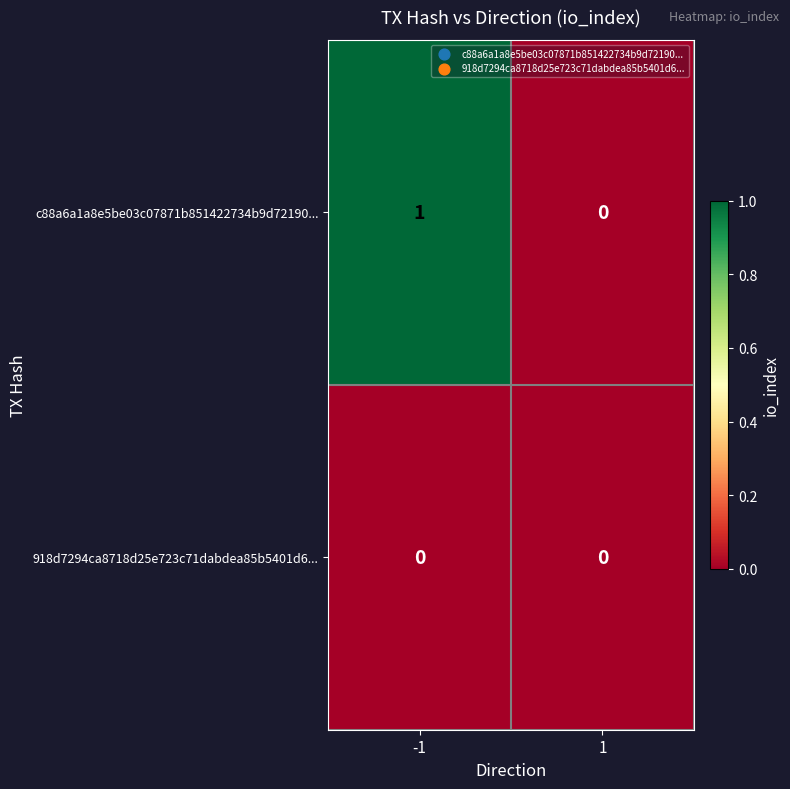

Reading right to left, extract all data points from this chart.

c88a6a1a8e5be03c07871b851422734b9d72190...: 1=0	-1=1
918d7294ca8718d25e723c71dabdea85b5401d6...: 1=0	-1=0